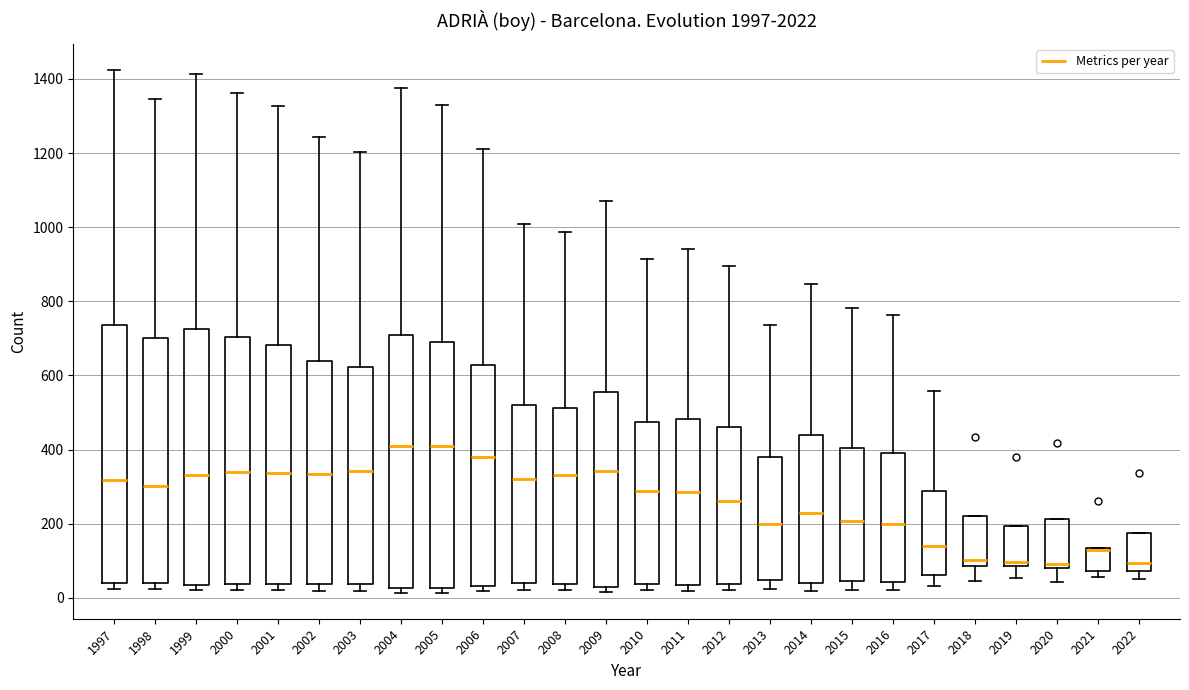

Where is the upper edge of the box at x = 2014 on the y-axis? The values are not printed on the chart, so give them approximately, as read against the axis.

440